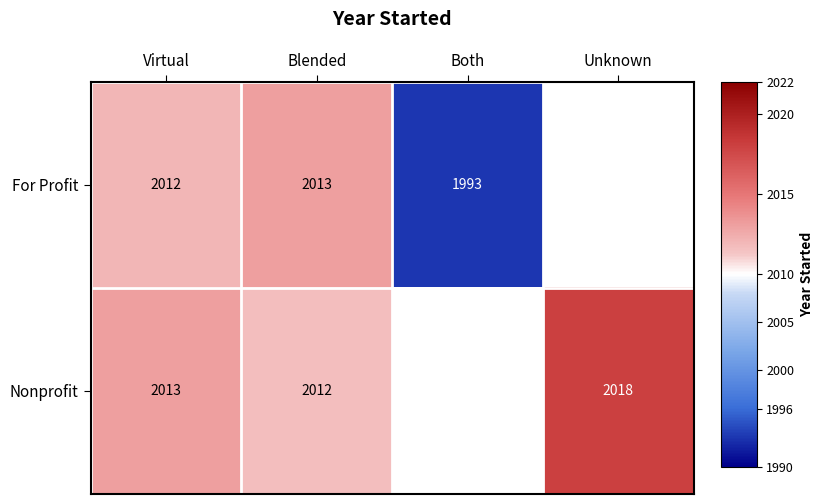

True or false: For Profit has a value of 601 at Blended.

False